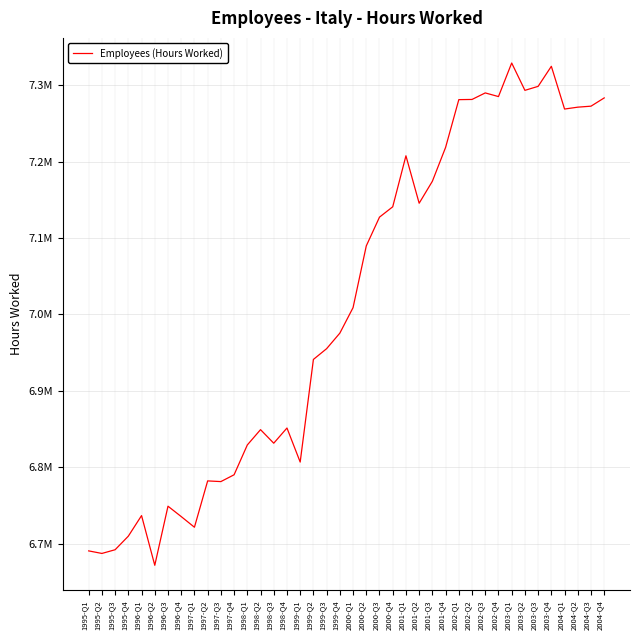

Does the chart display data point markers on the line(s)?

No